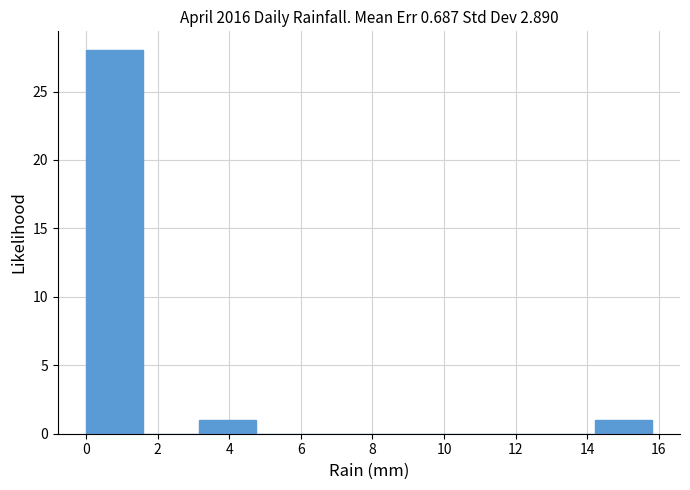

Reading left to right, list every bar in this chart as the range it spans on the x-axis followed by its height. Neither the bar edges nor the heights are printed on the chart, so give them approximately, as read against the axes.

0.00 to 1.58: 28
1.58 to 3.16: 0
3.16 to 4.74: 1
4.74 to 6.32: 0
6.32 to 7.90: 0
7.90 to 9.48: 0
9.48 to 11.06: 0
11.06 to 12.64: 0
12.64 to 14.22: 0
14.22 to 15.80: 1